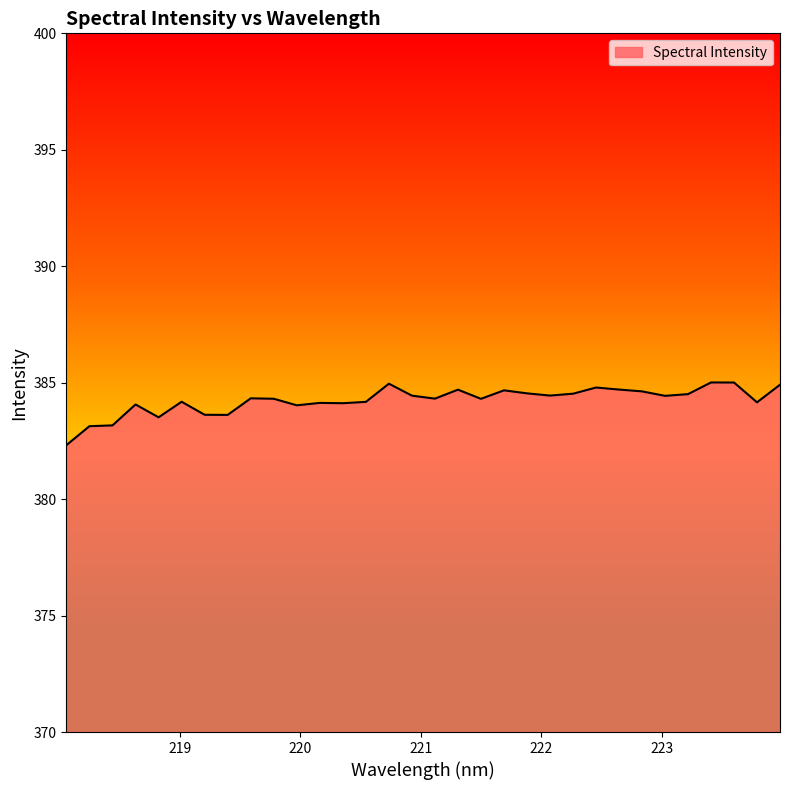

What is the minimum value shown in the chart?

382.3